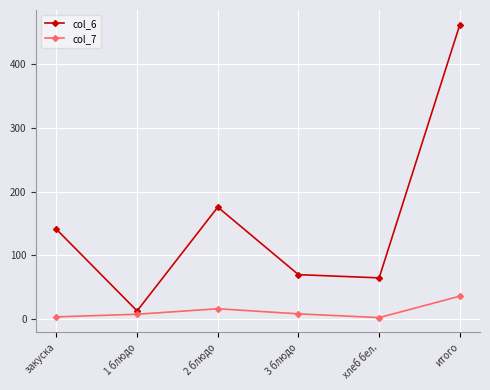

At how many categories does at least one series exceed 96?

3